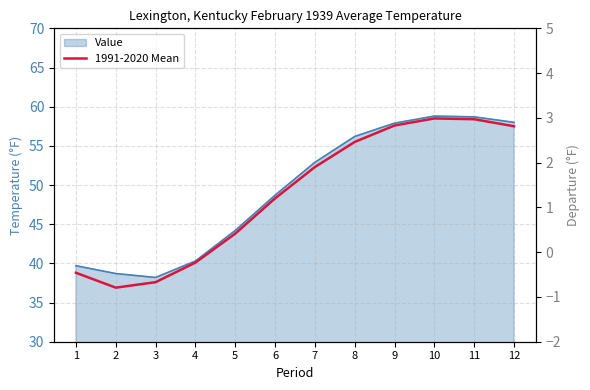

How many interior local peaks (higher than both neighbors) does the data have?

1